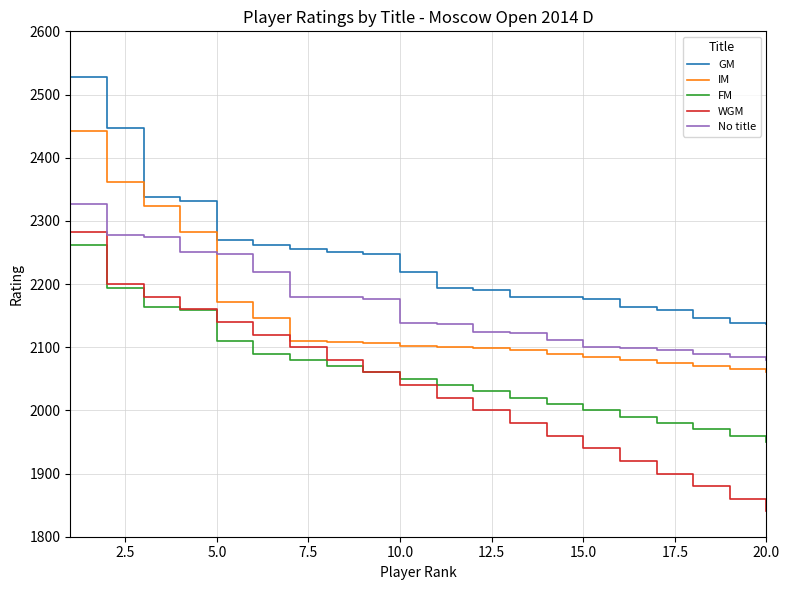

Which series has the largest range (max minus min)?

WGM